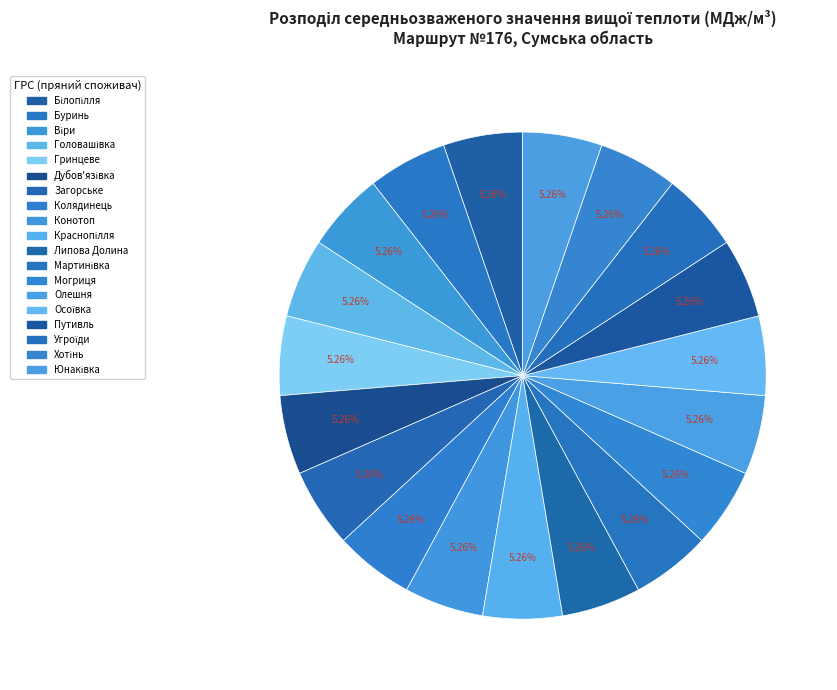

How many segments does this pie chart have?

19